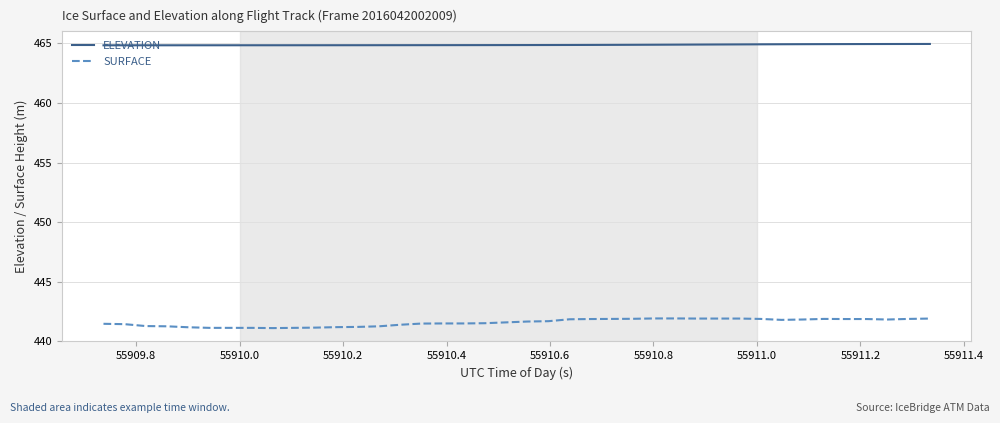

What is the smallest value displayed?

441.1